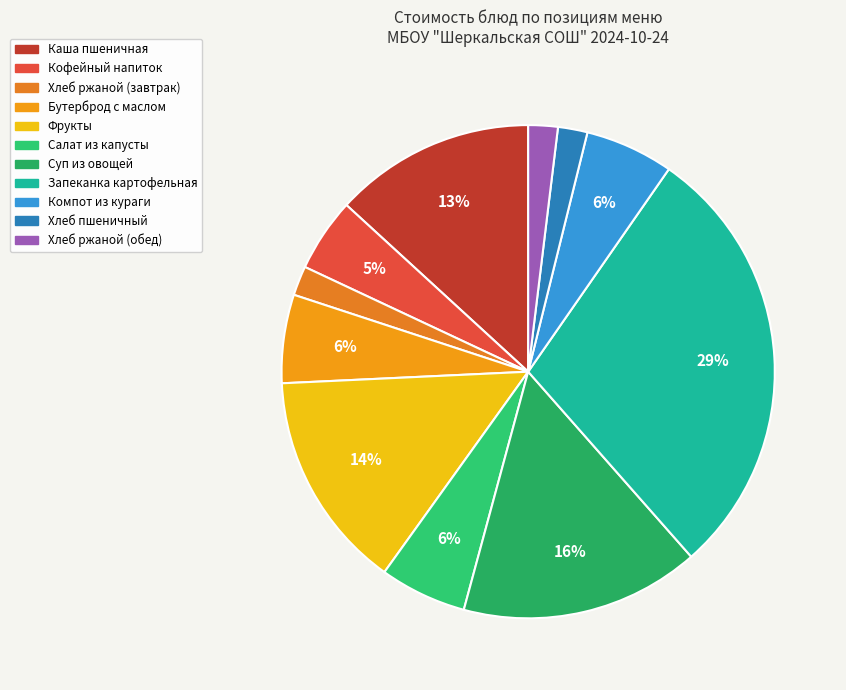

How many segments does this pie chart have?

11